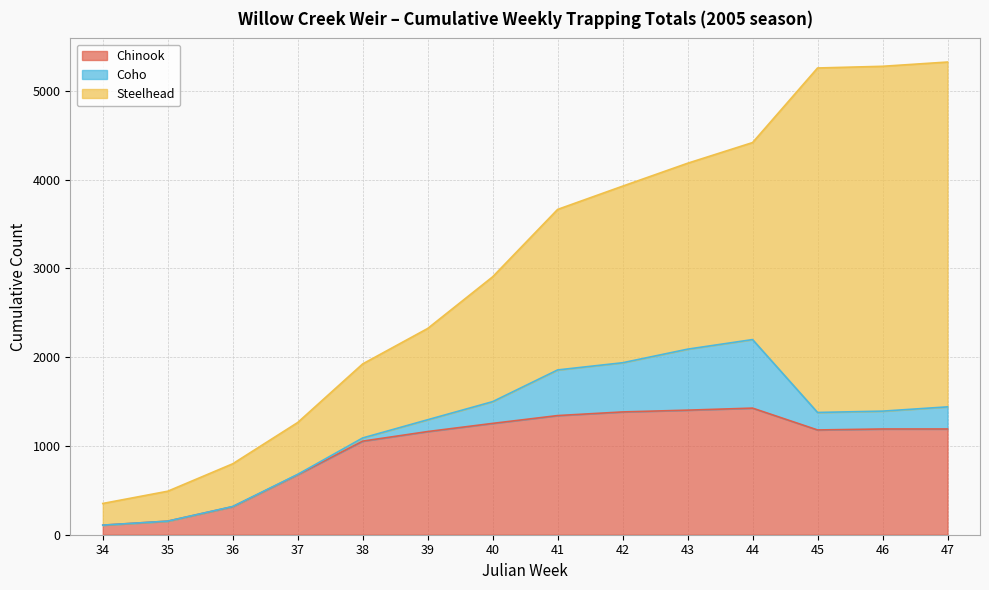

Reading left to right, transcribe all the data shown in this chart.

Chinook: 34=108	35=153	36=316	37=676	38=1054	39=1162	40=1254	41=1342	42=1383	43=1403	44=1426	45=1180	46=1191	47=1191
Coho: 34=0	35=0	36=2	37=4	38=36	39=133	40=245	41=514	42=554	43=687	44=772	45=197	46=201	47=249
Steelhead: 34=244	35=337	36=481	37=584	38=834	39=1028	40=1406	41=1808	42=1989	43=2094	44=2219	45=3880	46=3884	47=3884